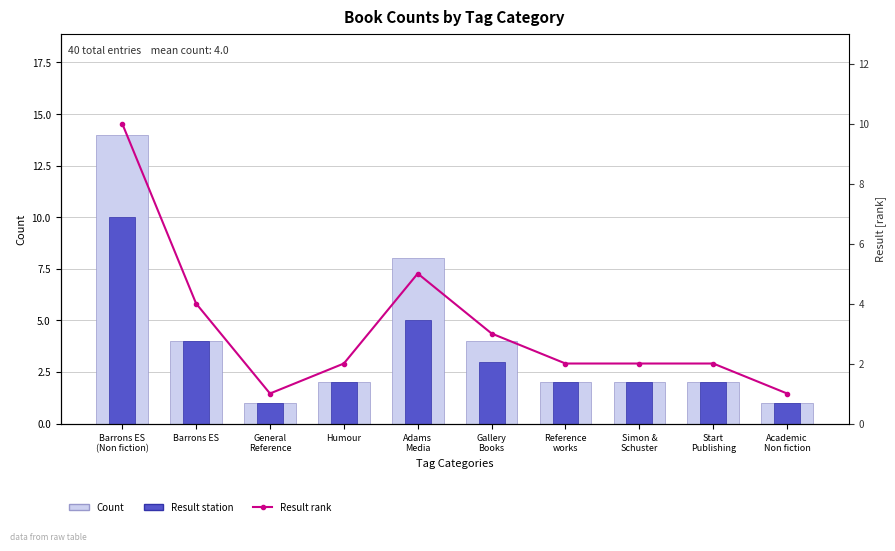

What is the label of the 9th bar from the right?

Barrons ES